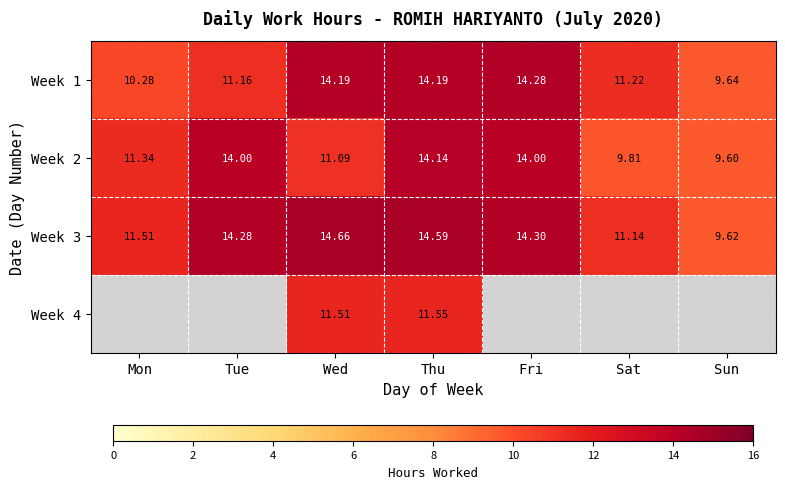

Is the value of Week 2 at Sun greater than the value of Week 1 at Mon?

No